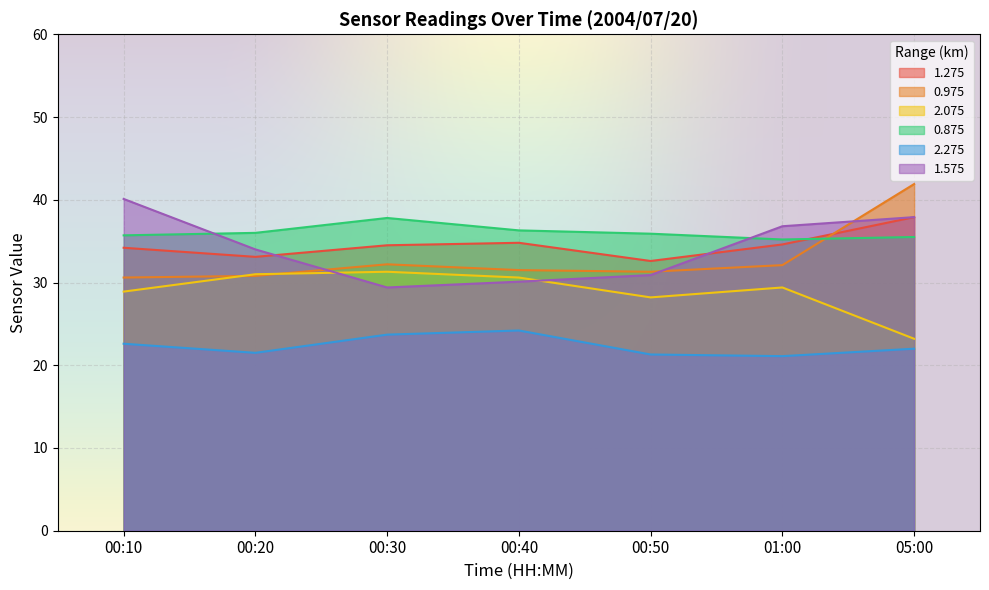

True or false: 1.275 and 2.275 cross at least once.

False